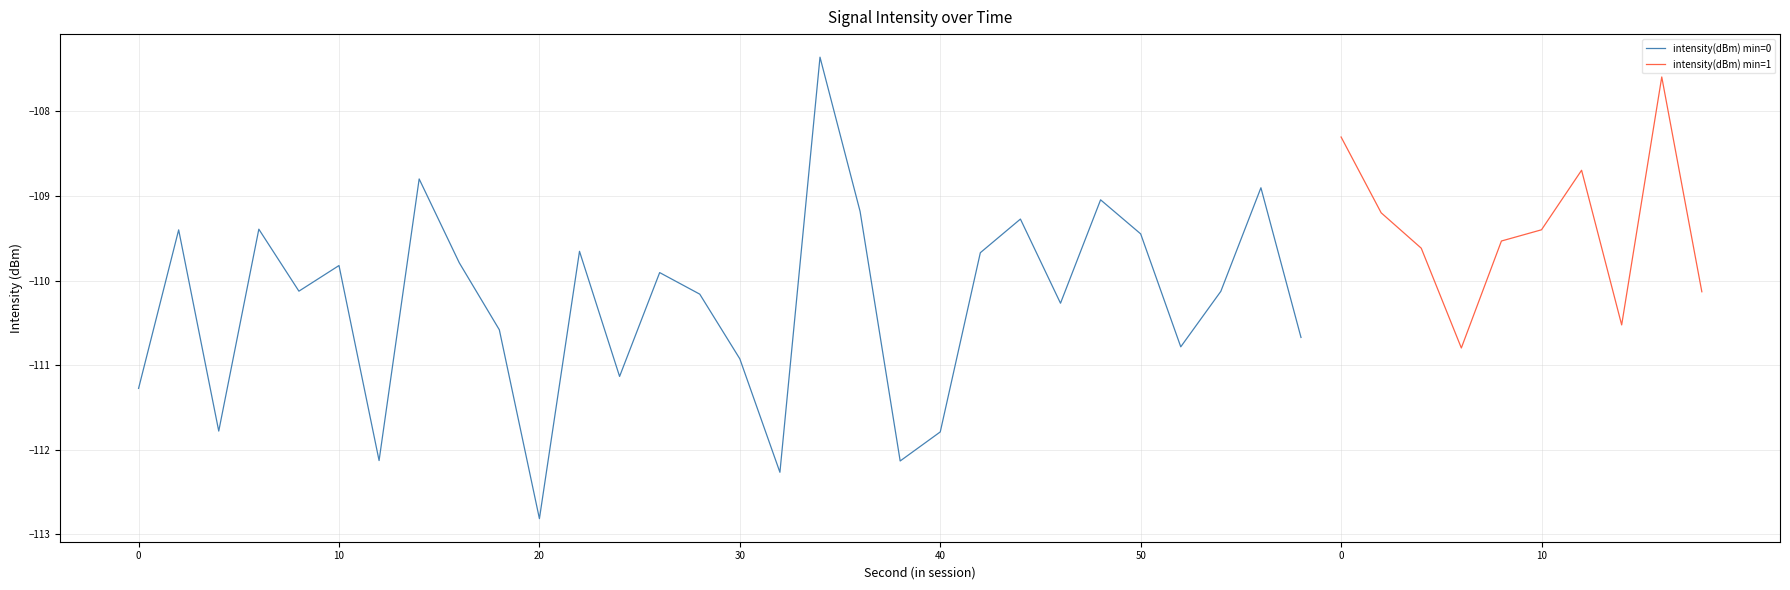

The value at 24 is -111.1. True or false?

True